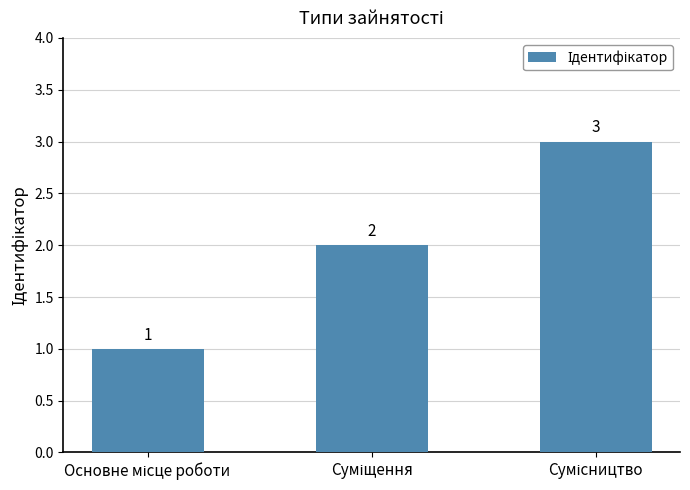

What is the value of the 3rd bar from the left?

3